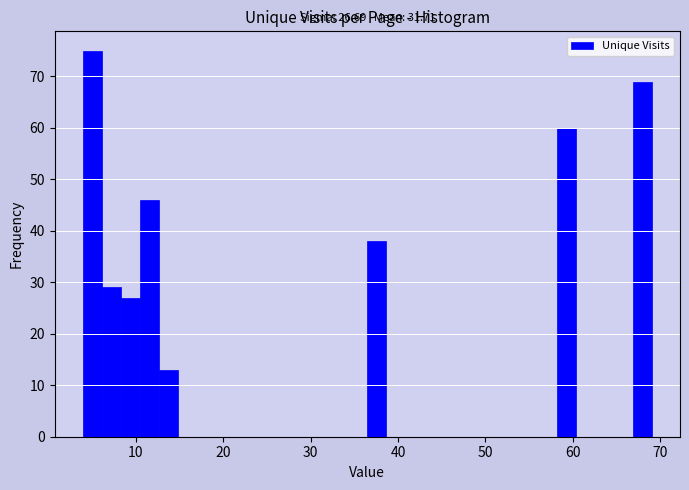

Around what value on the x-axis is the tallest bar? Give the approximate position of its centre, as read against the axis.

5